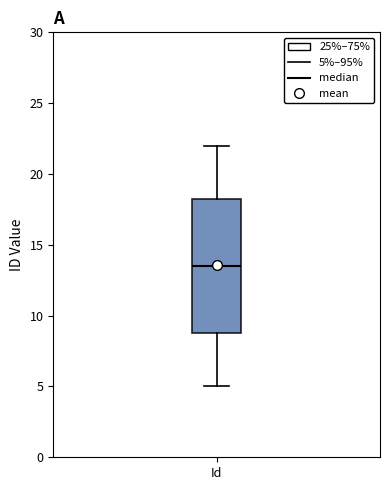

Transcribe this box plot: give where the median line is, the range the box spans, and where the two whiskers end, as read against the y-axis. The values are not printed on the chart, so give them approximately, as read against the axis.

median 13.5, box 9.0 to 18.5, whiskers 5.0 to 22.0